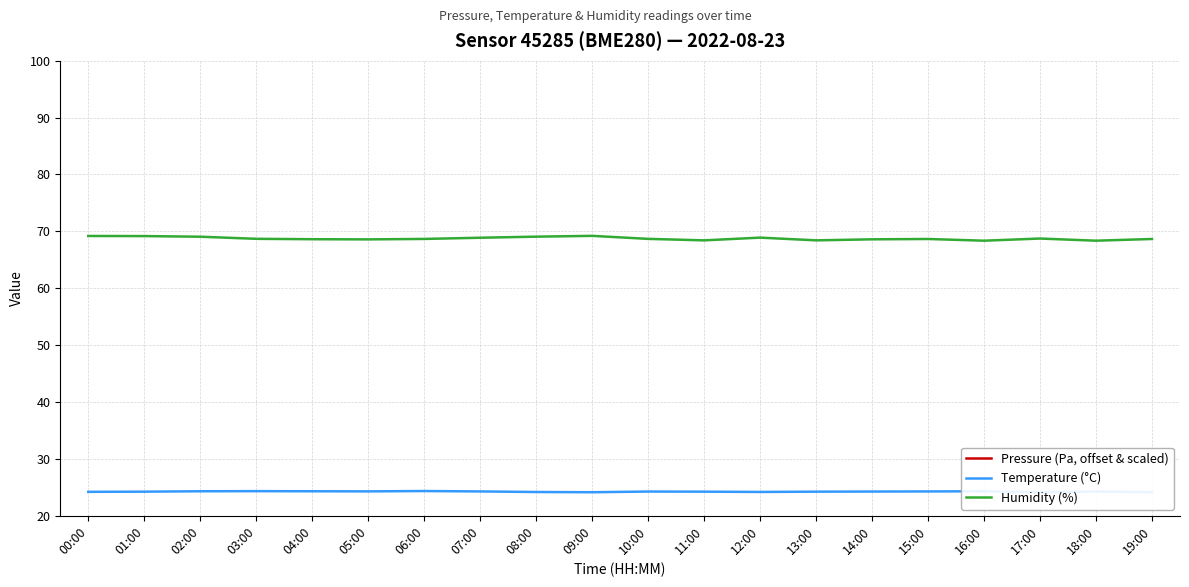

At which label is Humidity (%) closest to 68?

16:00